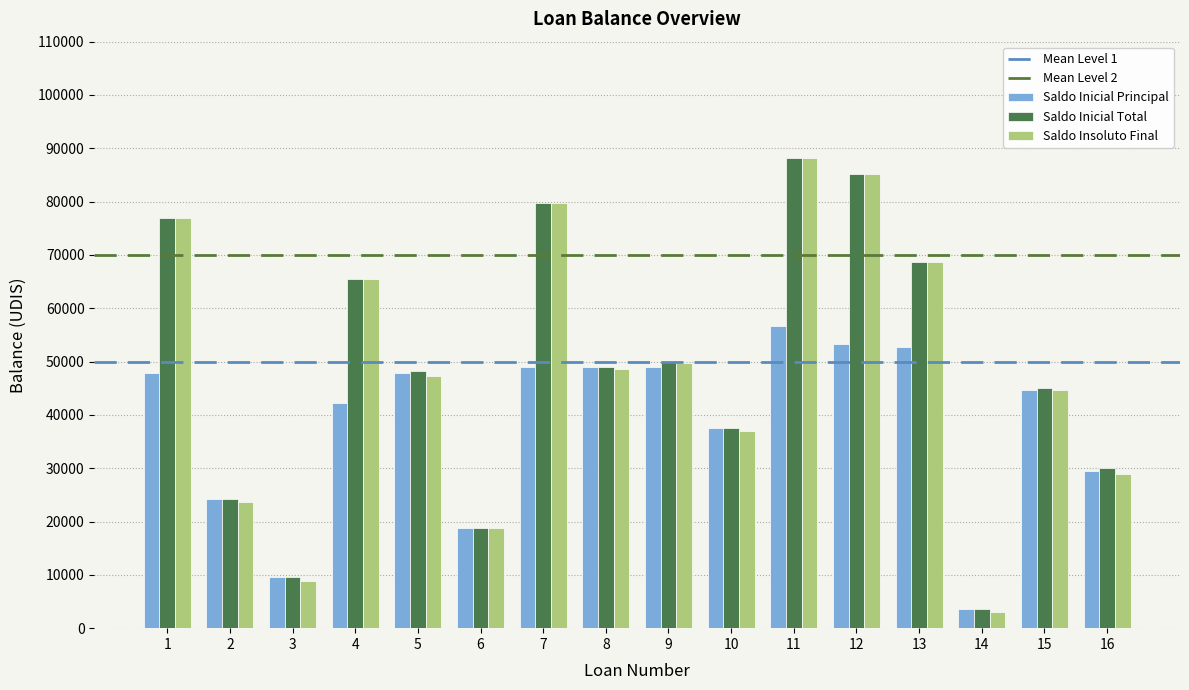

What is the sum of the Saldo Inicial Principal values at 7 and 14?

52539.8